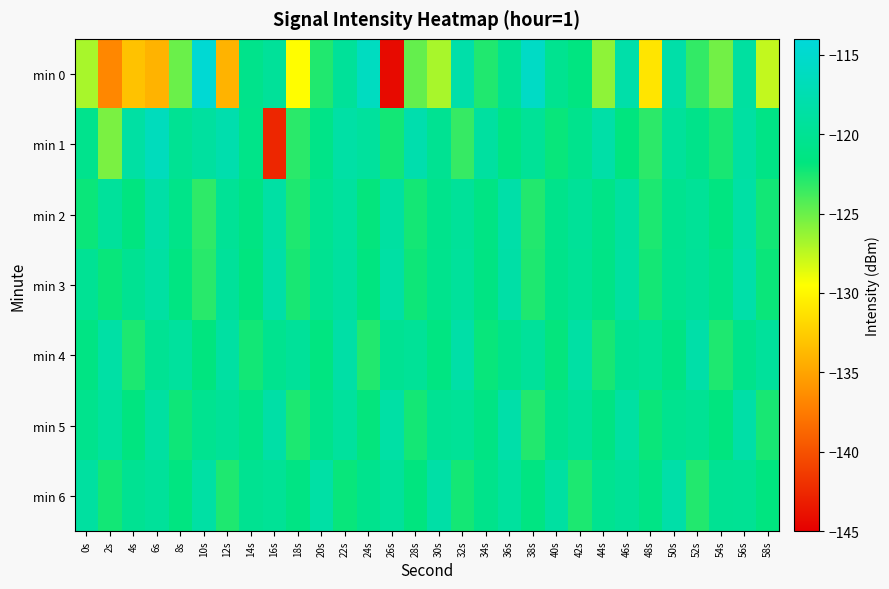

What is the spread (max minus min) of values at 14s?

2.1